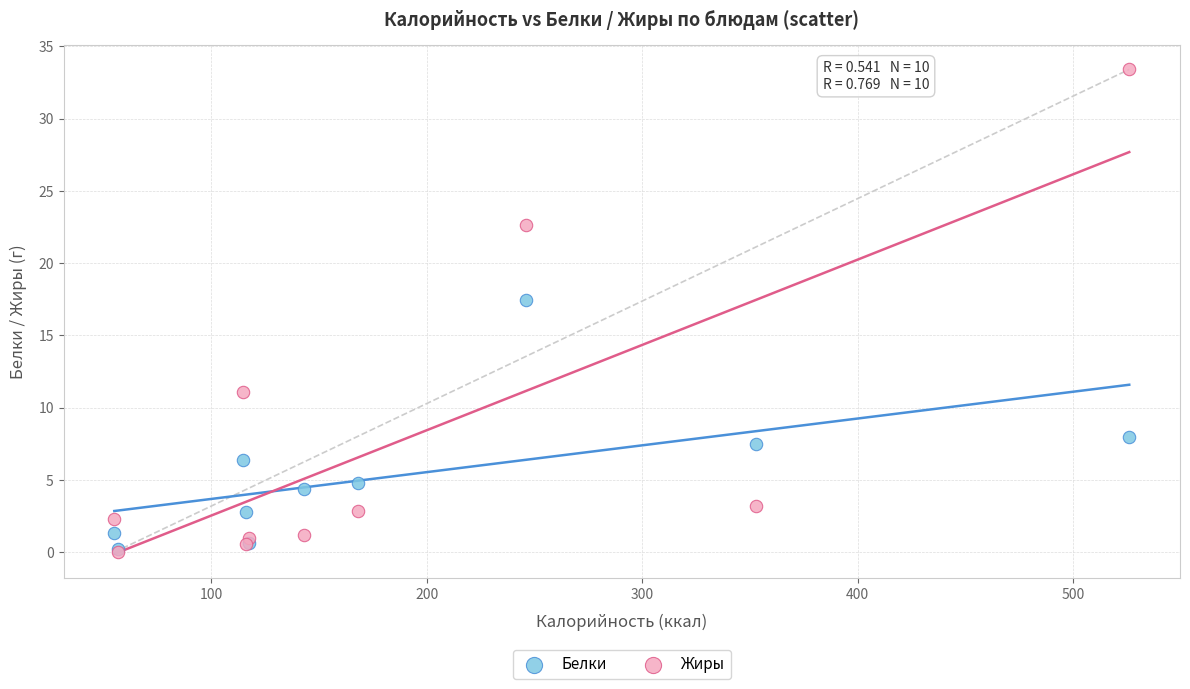

In the Жиры series, what Y value is closest to 16?

11.1